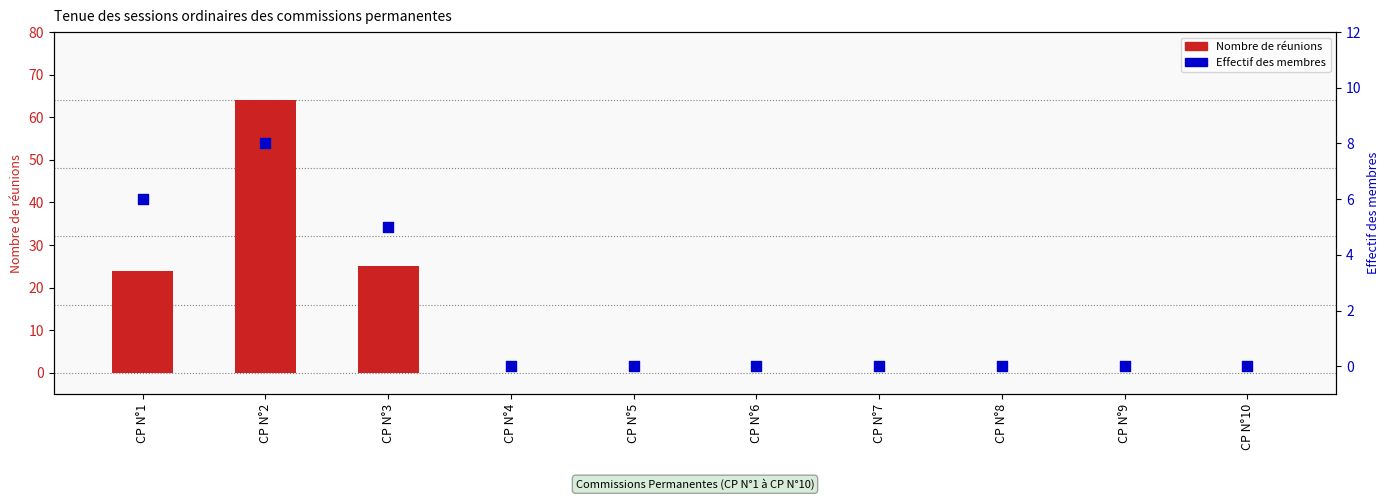

Which series has the largest total across all categories?

Nombre de réunions